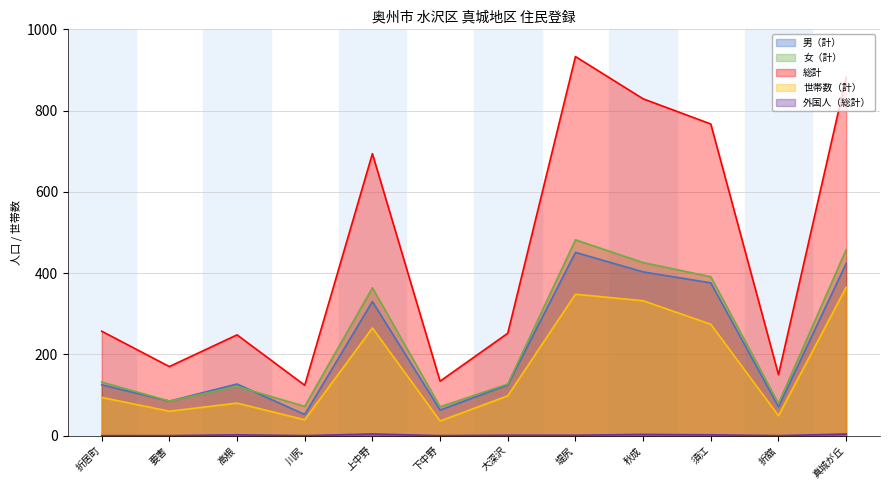

What is the label of the 1st point from the left?

折居町